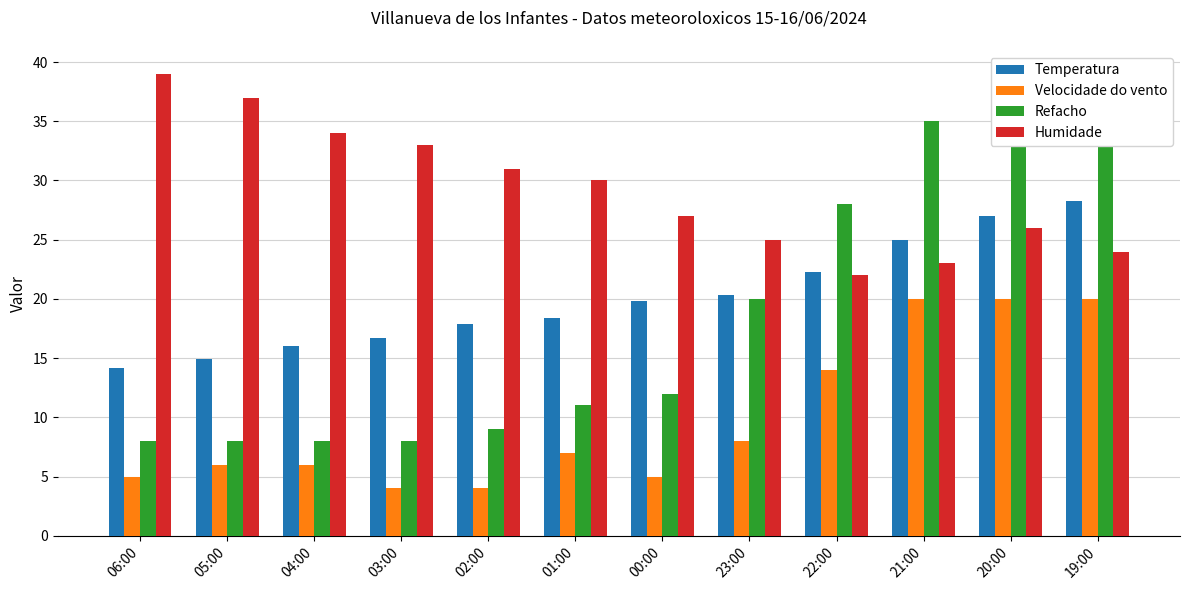

How many data points in Velocidade do vento are less than 7?

6